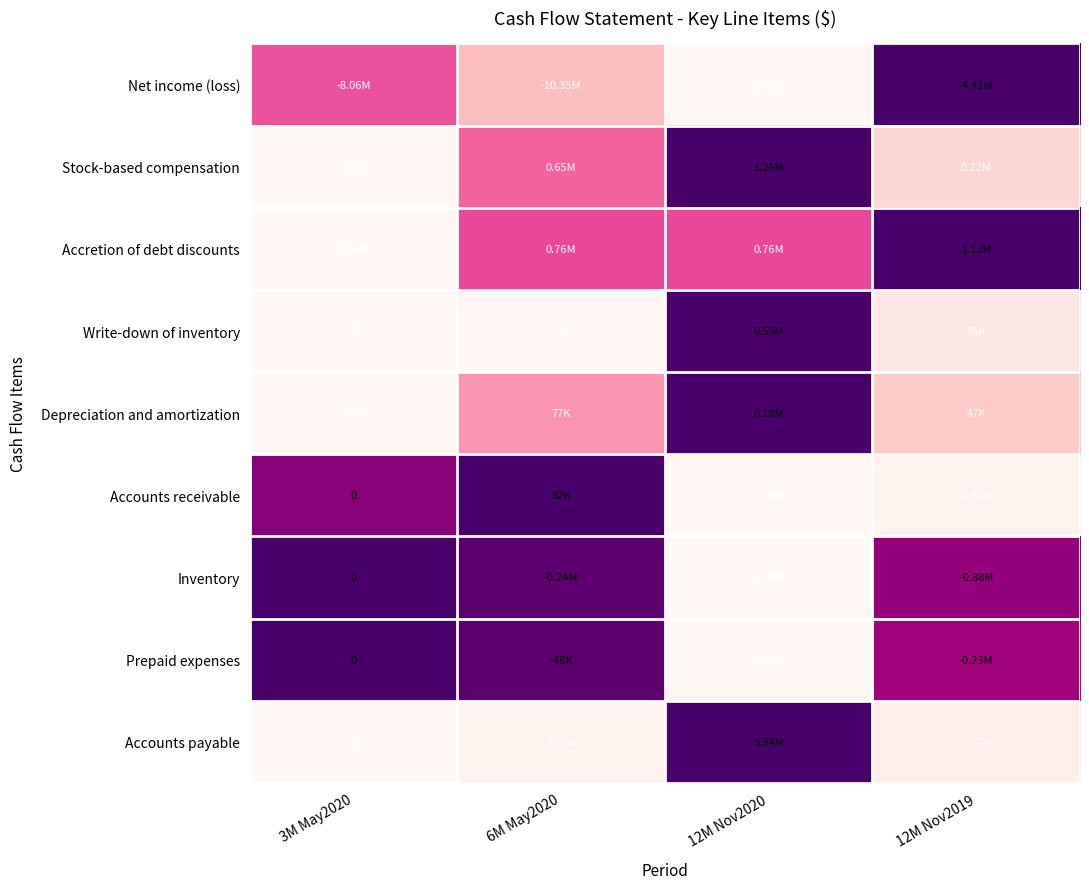

How many series are shown in this chart?

9